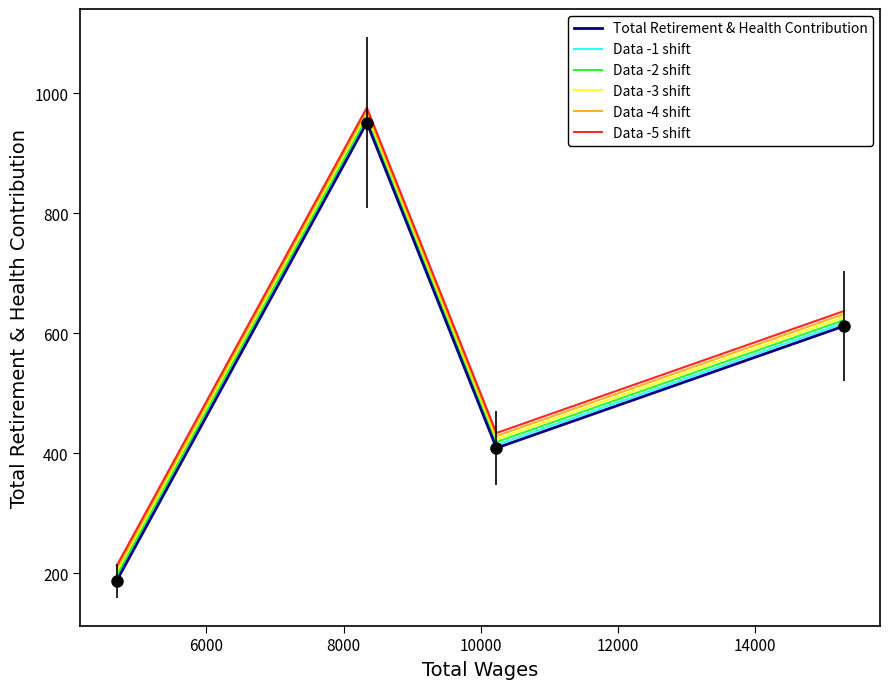

What is the minimum value for Total Retirement & Health Contribution?

188